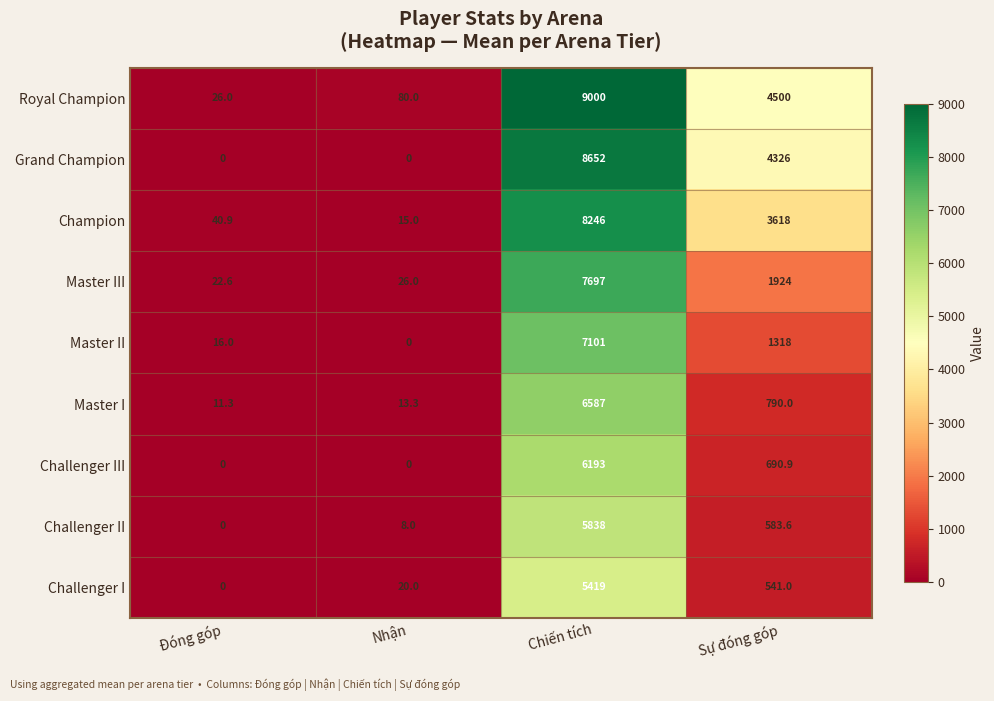

Which category has the highest value across all series?

Chiến tích